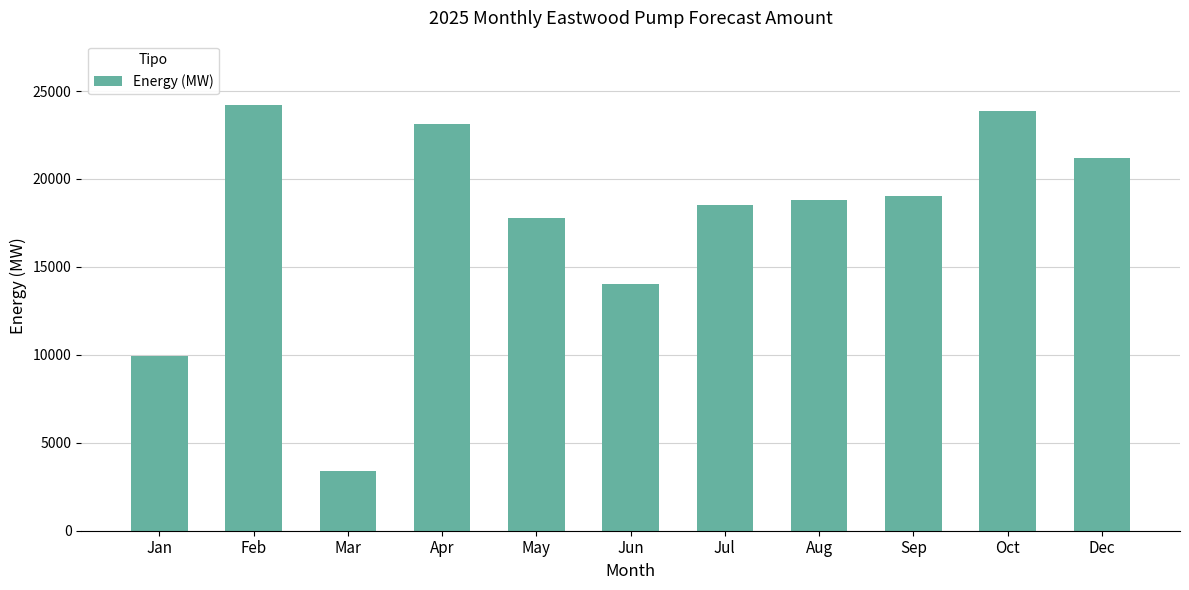

Reading right to left, extract all data points from this chart.

21208	23871	19040	18789	18495	14012	17800	23118	3422	24231	9960